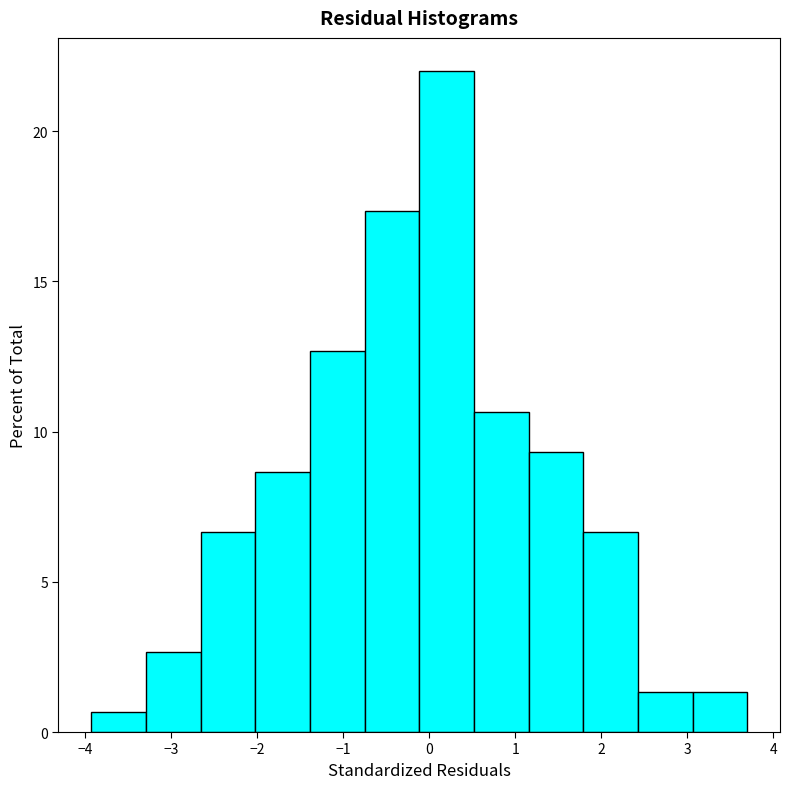

Reading left to right, list every bar in this chart as the range it spans on the x-axis followed by its height. Neither the bar edges nor the heights are printed on the chart, so give them approximately, as read against the axes.

-3.9 to -3.3: 0.5
-3.3 to -2.7: 2.5
-2.7 to -2.0: 6.5
-2.0 to -1.4: 8.5
-1.4 to -0.8: 12.5
-0.8 to -0.1: 17.5
-0.1 to 0.5: 22.0
0.5 to 1.2: 10.5
1.2 to 1.8: 9.5
1.8 to 2.4: 6.5
2.4 to 3.1: 1.5
3.1 to 3.7: 1.5